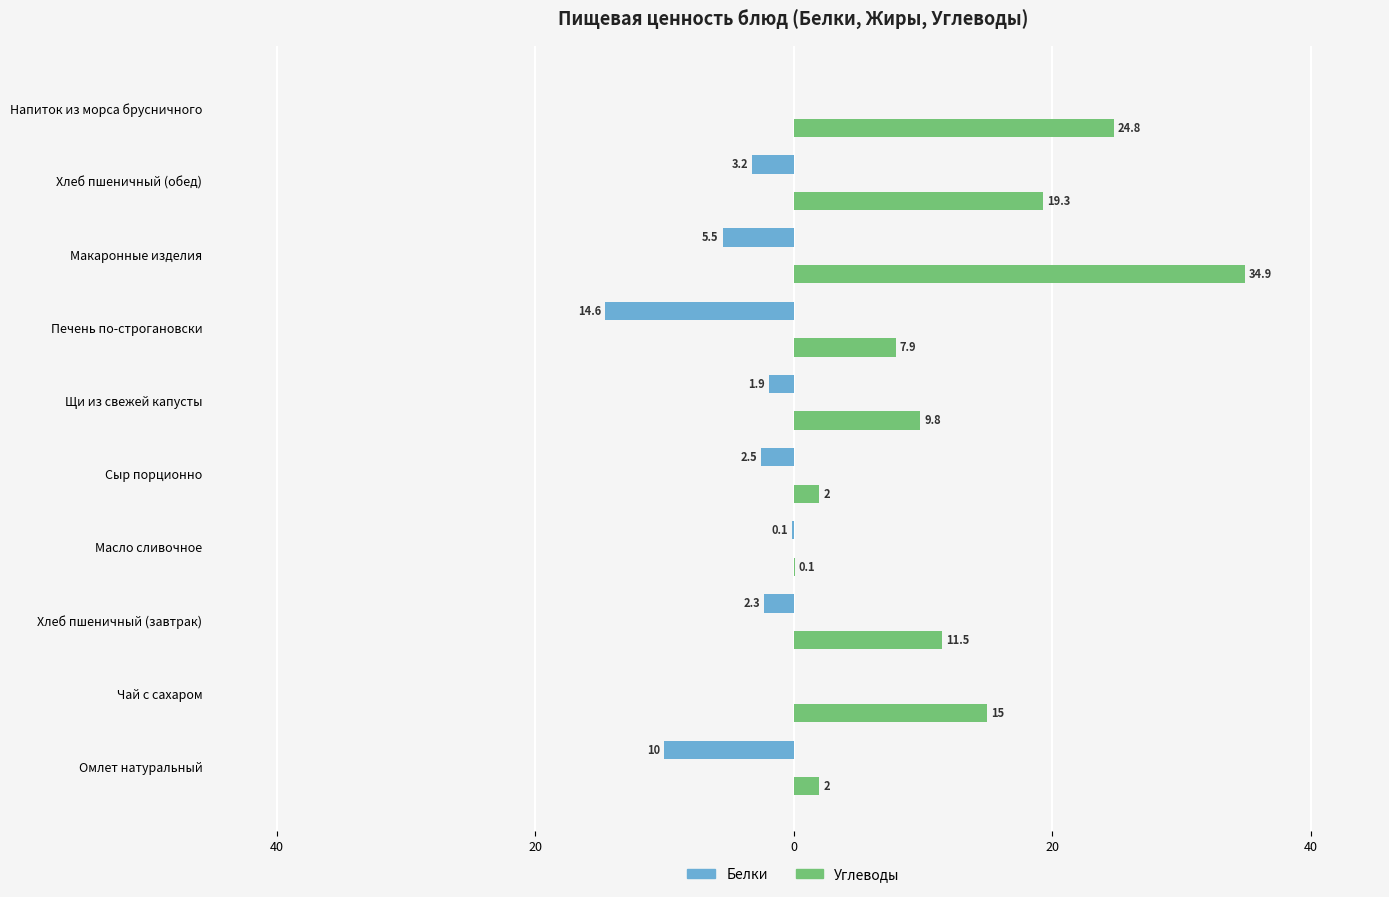

What are all the series names shown in the legend?

Белки, Углеводы